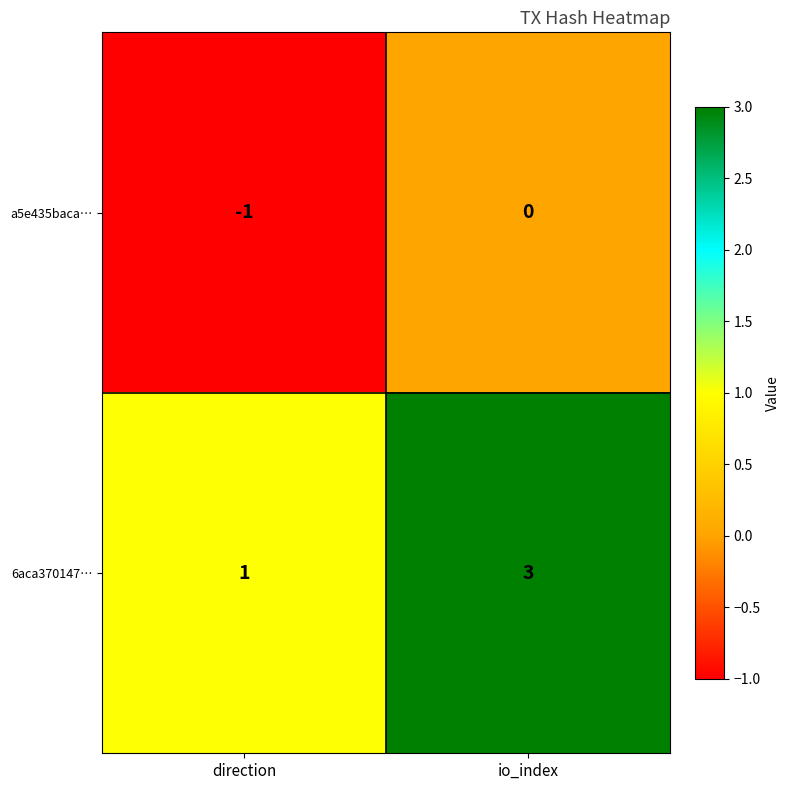

List the series in order of their overall mean, lowest first.

a5e435baca…, 6aca370147…